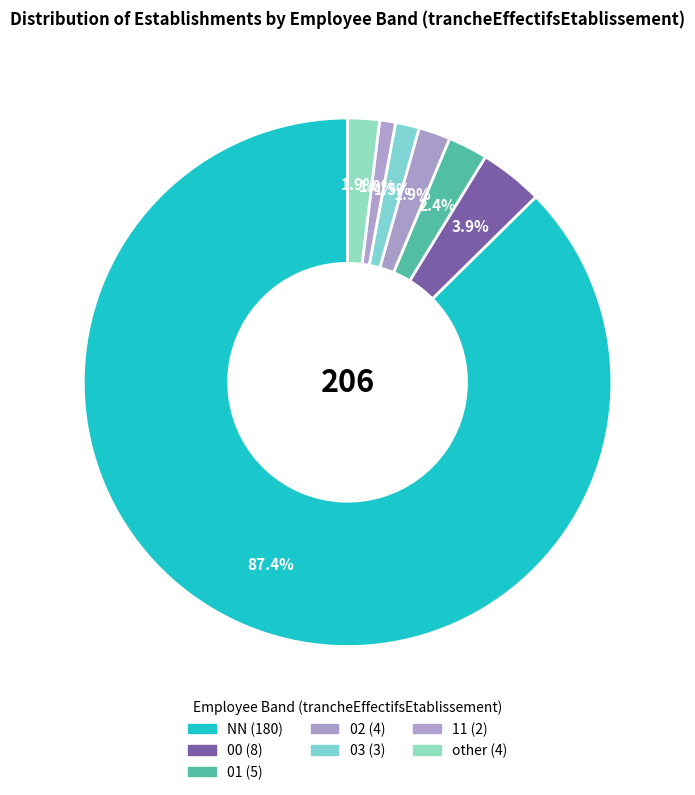

True or false: 02 accounts for 2% of the total.

True